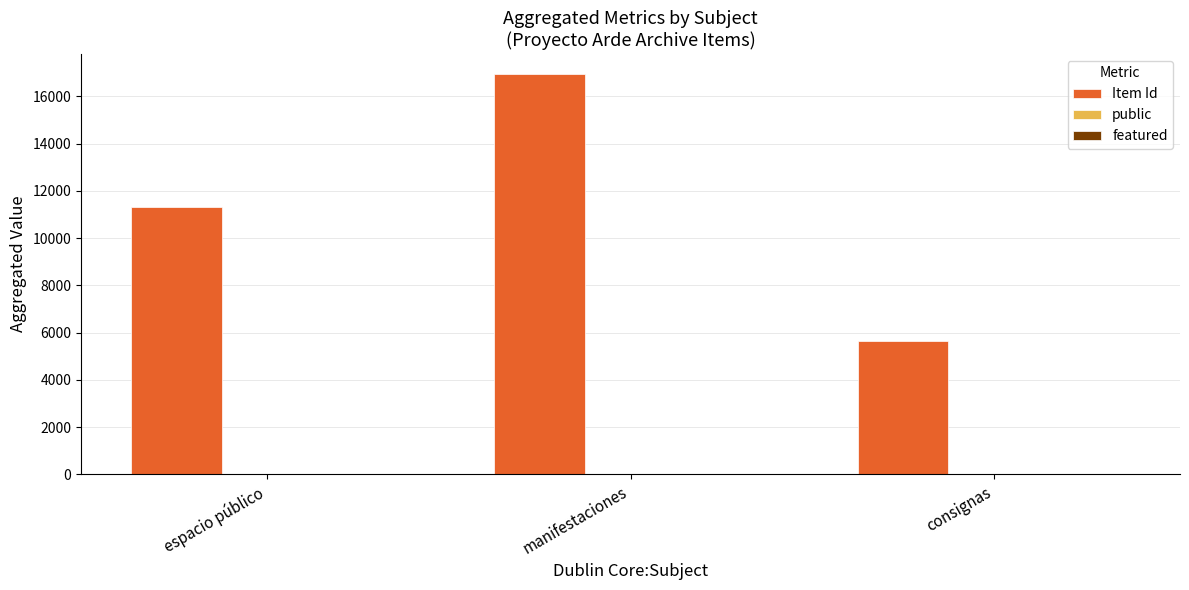

Which series changed the most between espacio público and manifestaciones?

Item Id